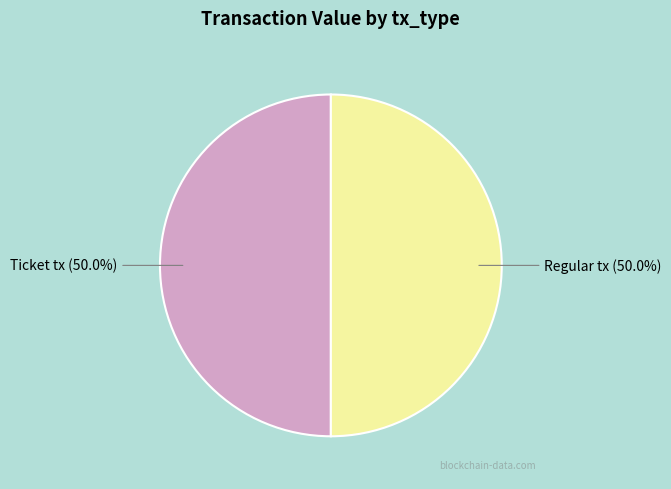

What is the ratio of the value at Ticket tx to the value at Regular tx?

1.0